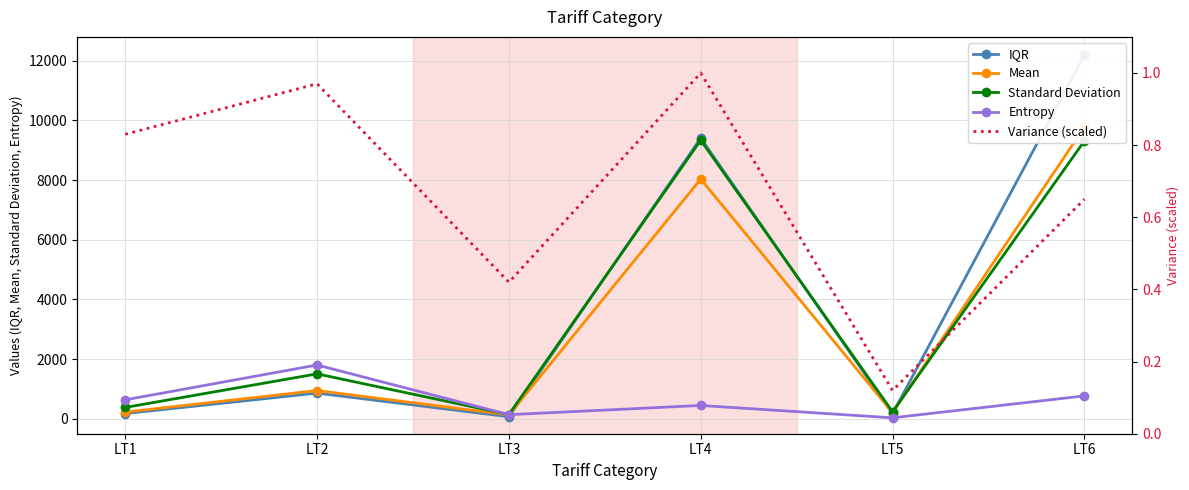

Read the Entropy value at LT4.

447.0